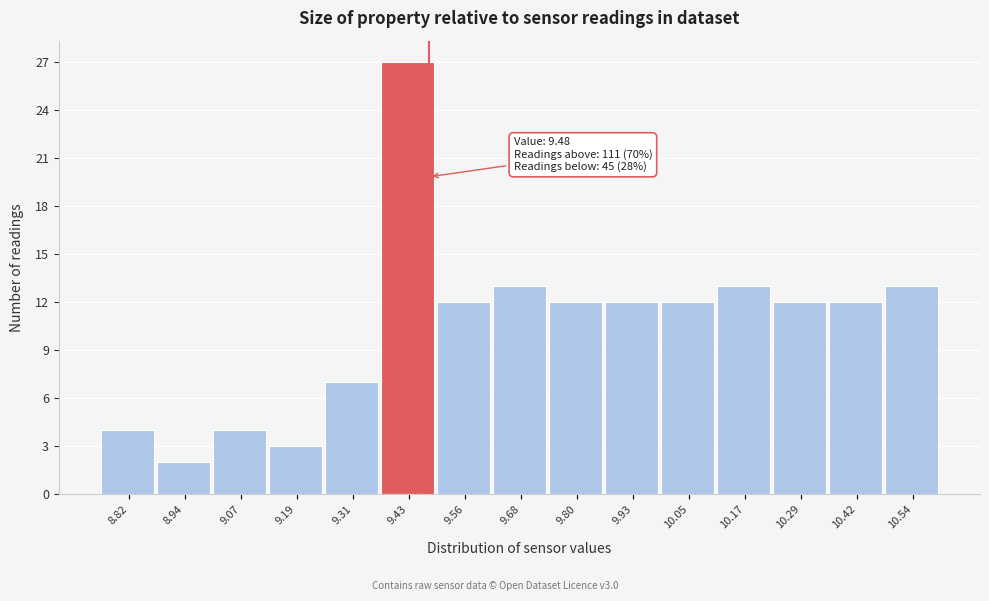

Over which range of the x-axis is the bar tallest?

9.38 to 9.50